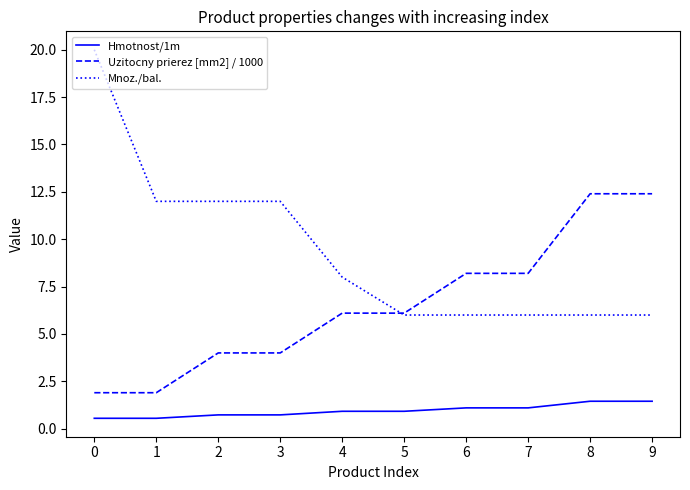

Rank the series by their maximum value, from lowest to highest.

Hmotnost/1m, Uzitocny prierez [mm2] / 1000, Mnoz./bal.